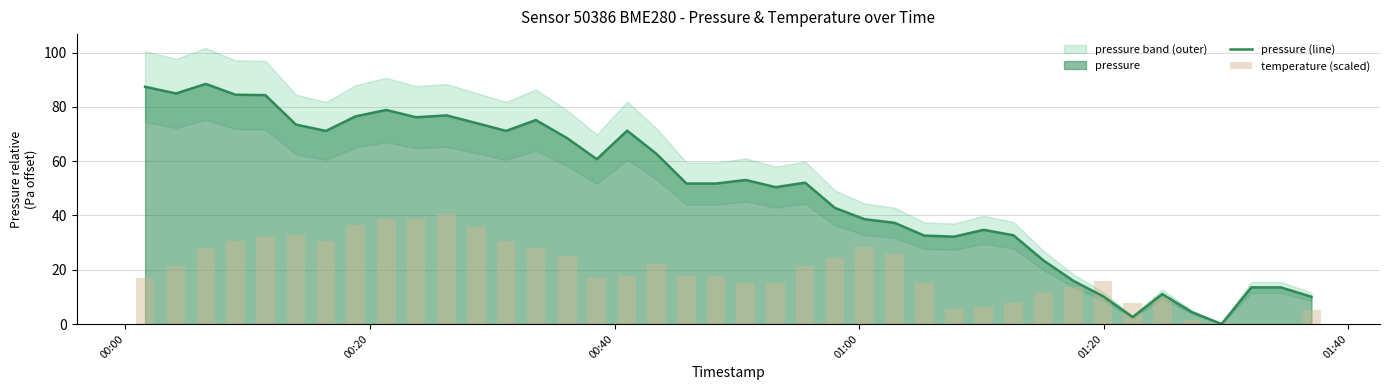

List the series in order of their overall mean, highest first.

pressure (line), temperature (scaled)